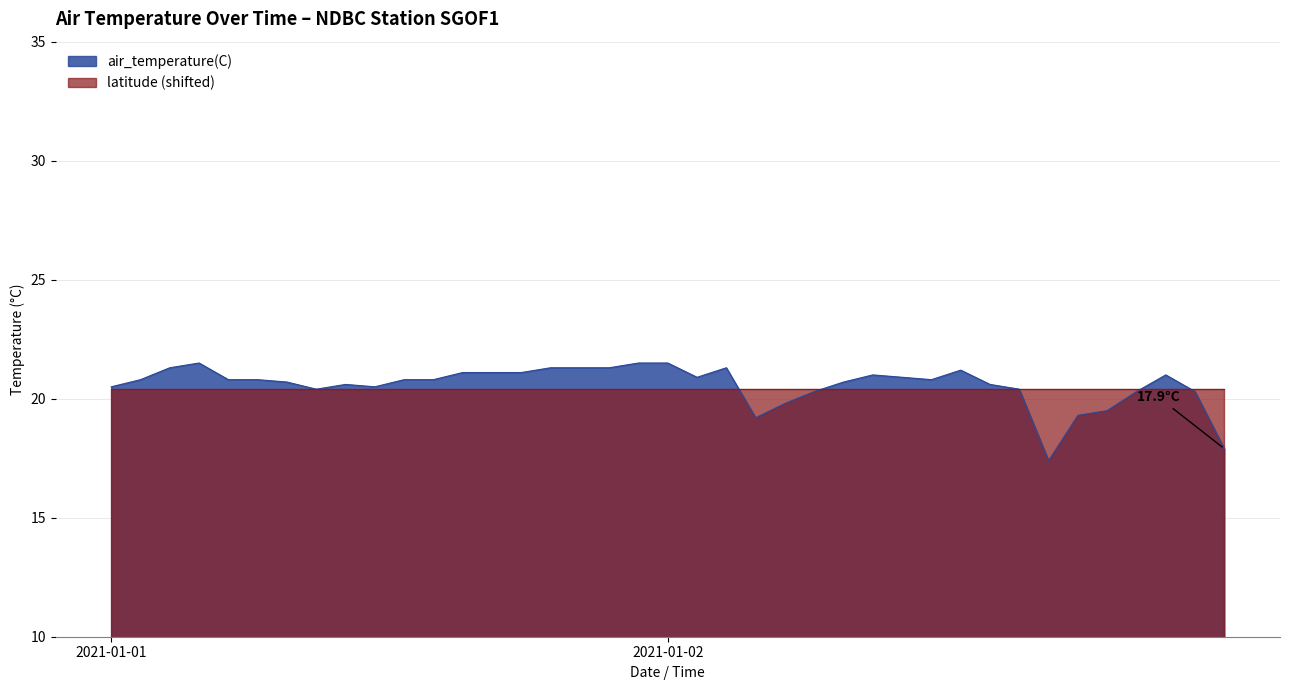

What position from the right is 2021-01-02T03:00:00Z?

18